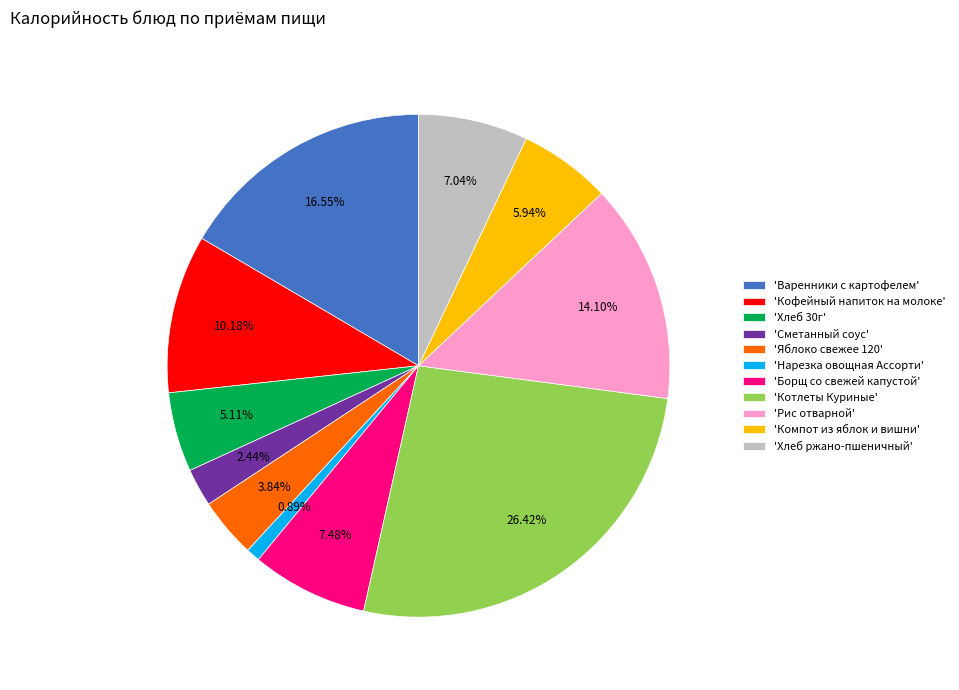

Which has a higher value, 'Компот из яблок и вишни' or 'Варенники с картофелем'?

'Варенники с картофелем'